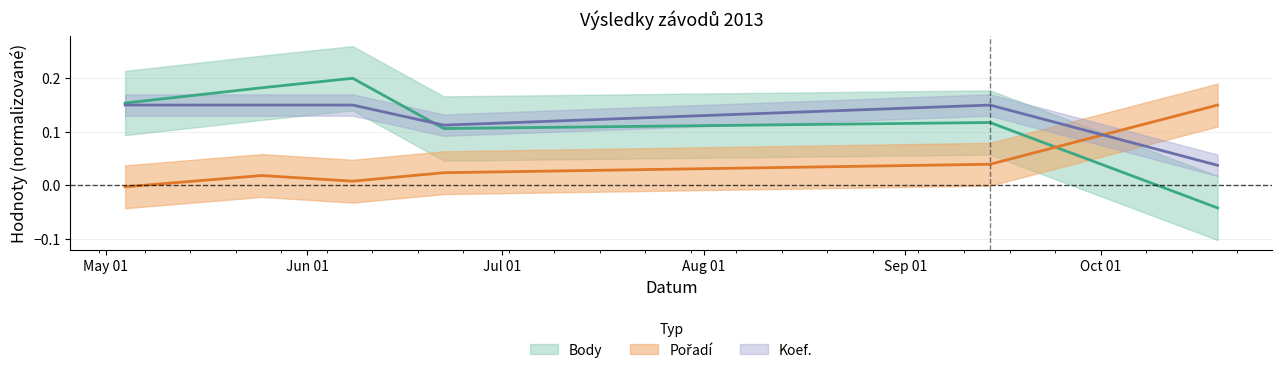

How many negative values does the Pořadí (střed) series have?

1